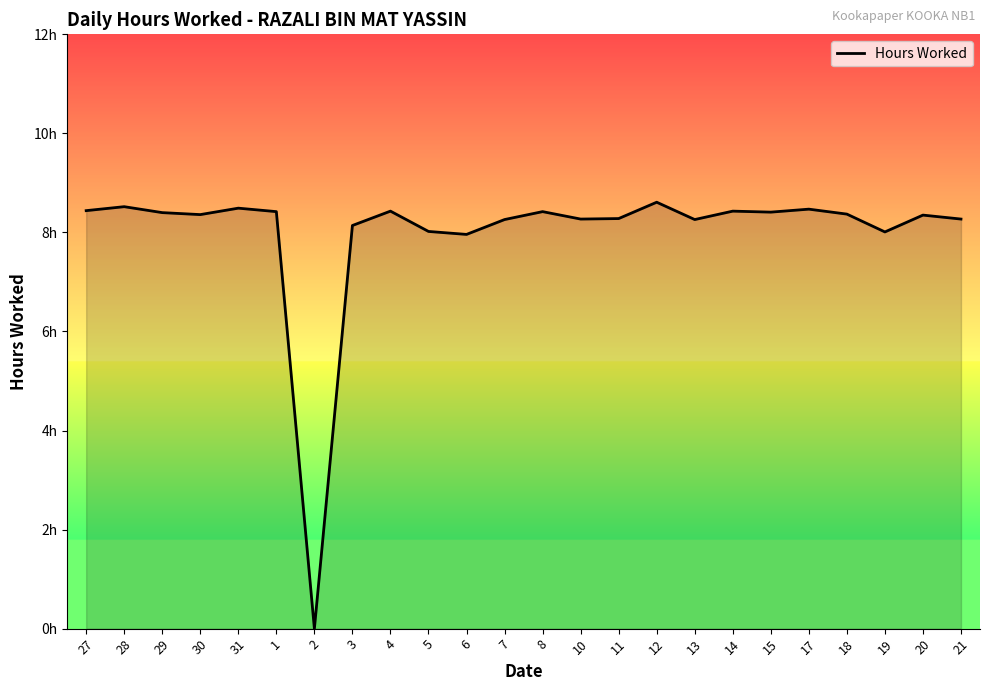

What is the maximum value shown in the chart?

8.6